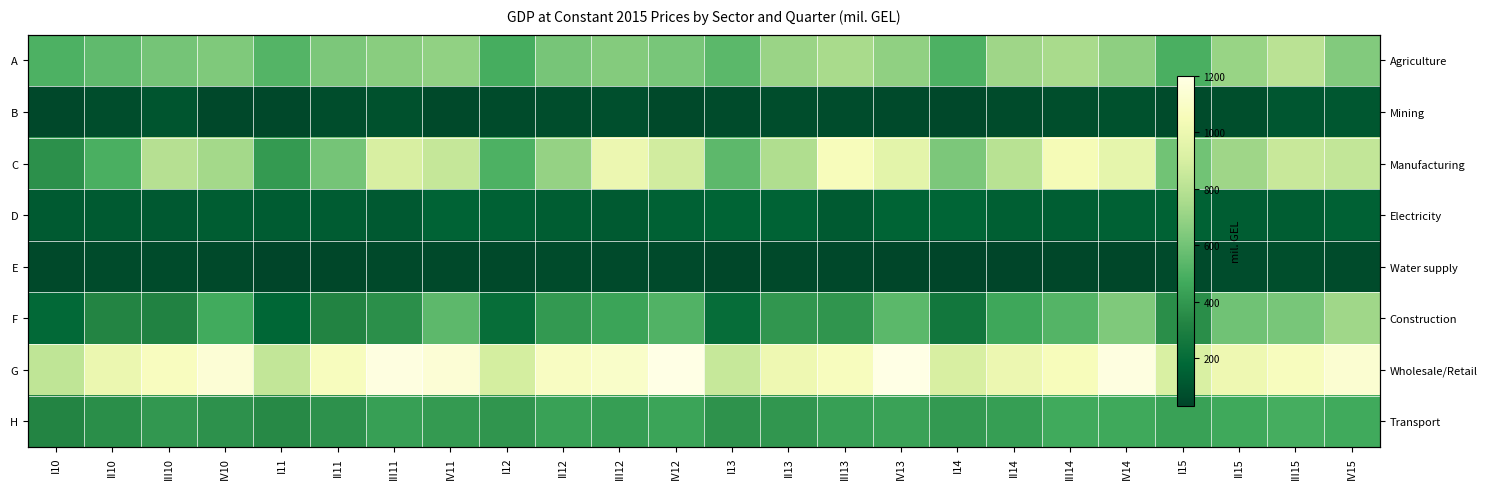

Count the number of data series in this chart.

8